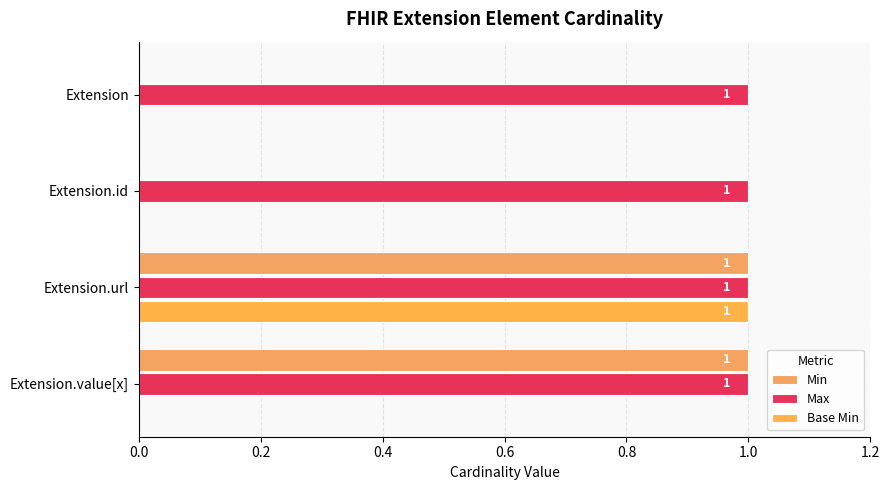

How many distinct data groups are displayed?

3